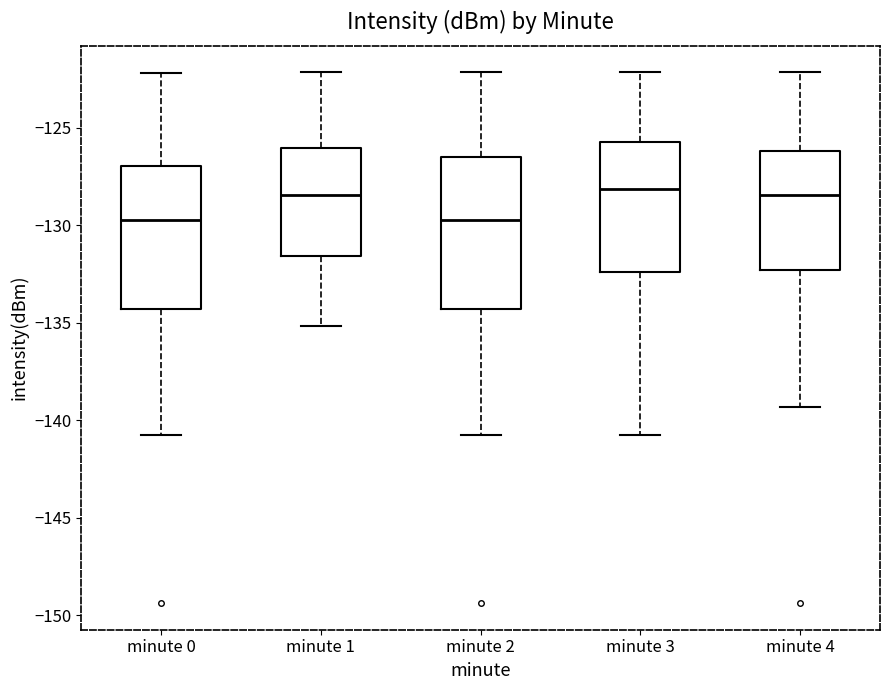

Reading left to right, transcribe this box plot: for each box, give where its median line is, the range the box spans, and where its two whiskers end, as read against the y-axis. The values are not printed on the chart, so give them approximately, as read against the axis.

minute 0: median -129.5, box -134.5 to -127.0, whiskers -140.5 to -122.0
minute 1: median -128.5, box -131.5 to -126.0, whiskers -135.0 to -122.0
minute 2: median -129.5, box -134.5 to -126.5, whiskers -140.5 to -122.0
minute 3: median -128.0, box -132.5 to -125.5, whiskers -140.5 to -122.0
minute 4: median -128.5, box -132.5 to -126.0, whiskers -139.5 to -122.0